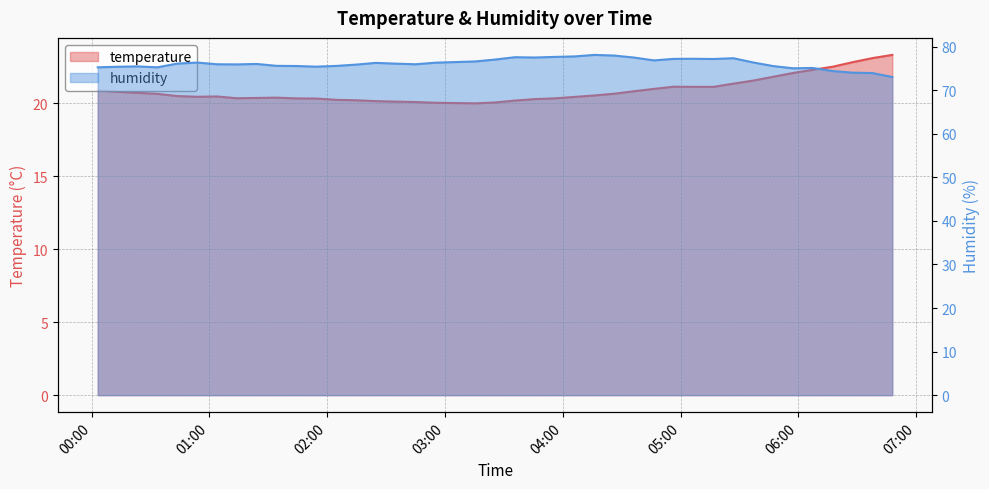

At how many categories does at least one series exceed 25?

40